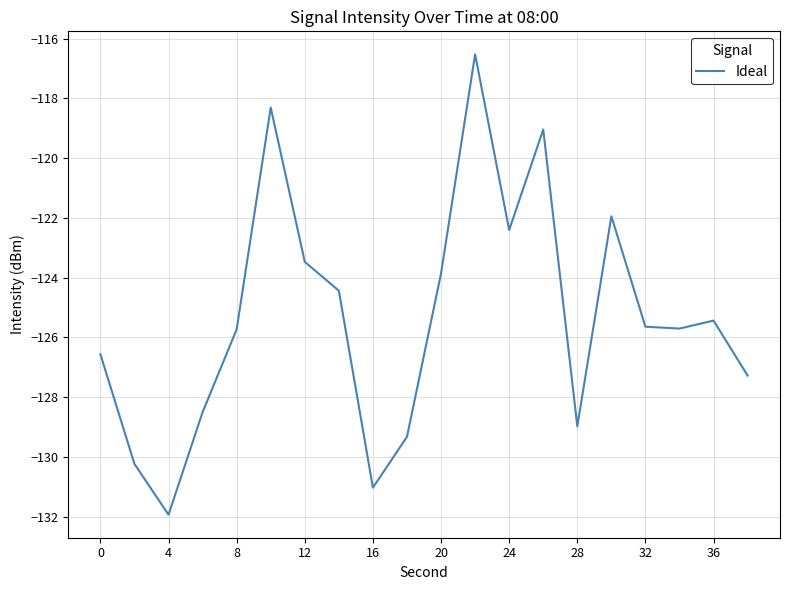

Does the chart have visible grid lines?

Yes